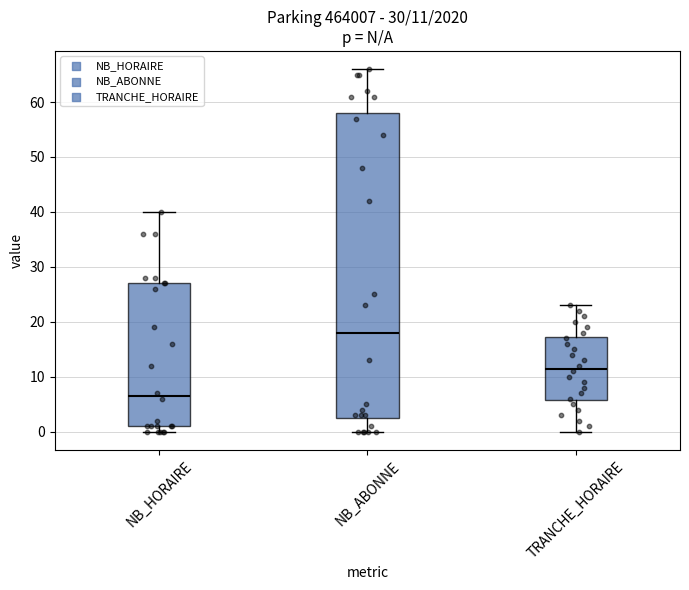

Which box's median line is the highest?

NB_ABONNE